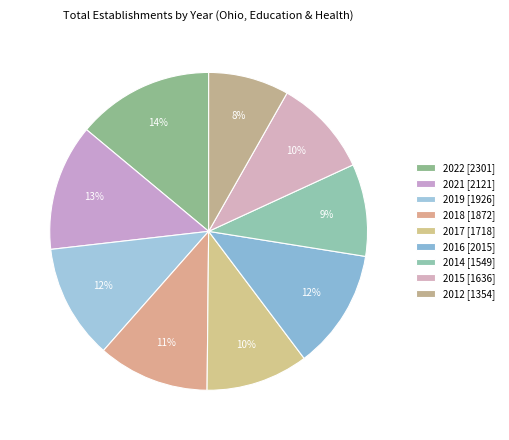

What is the largest slice in the pie chart?

2022